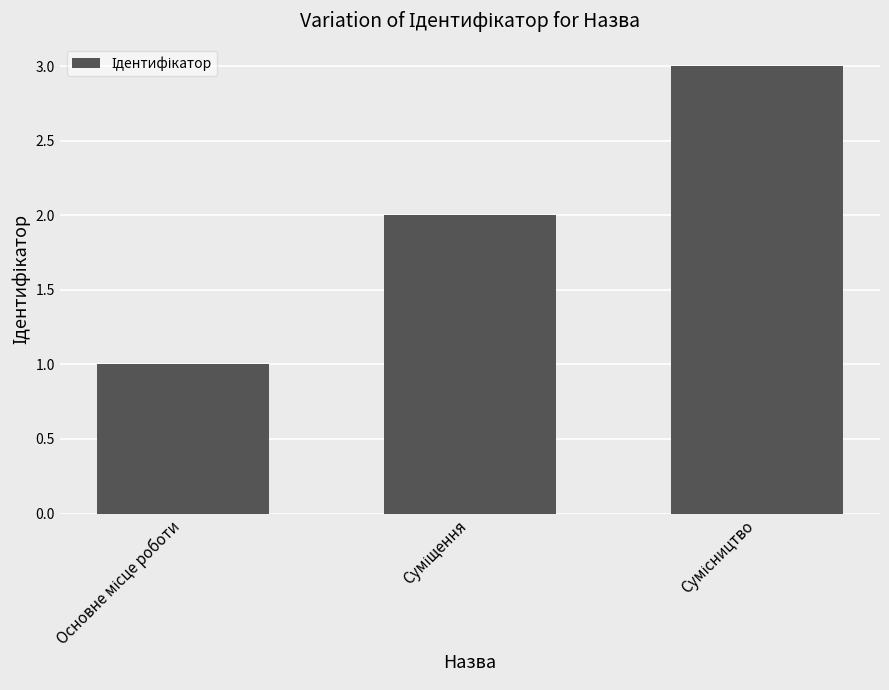

What is the greatest value displayed?

3